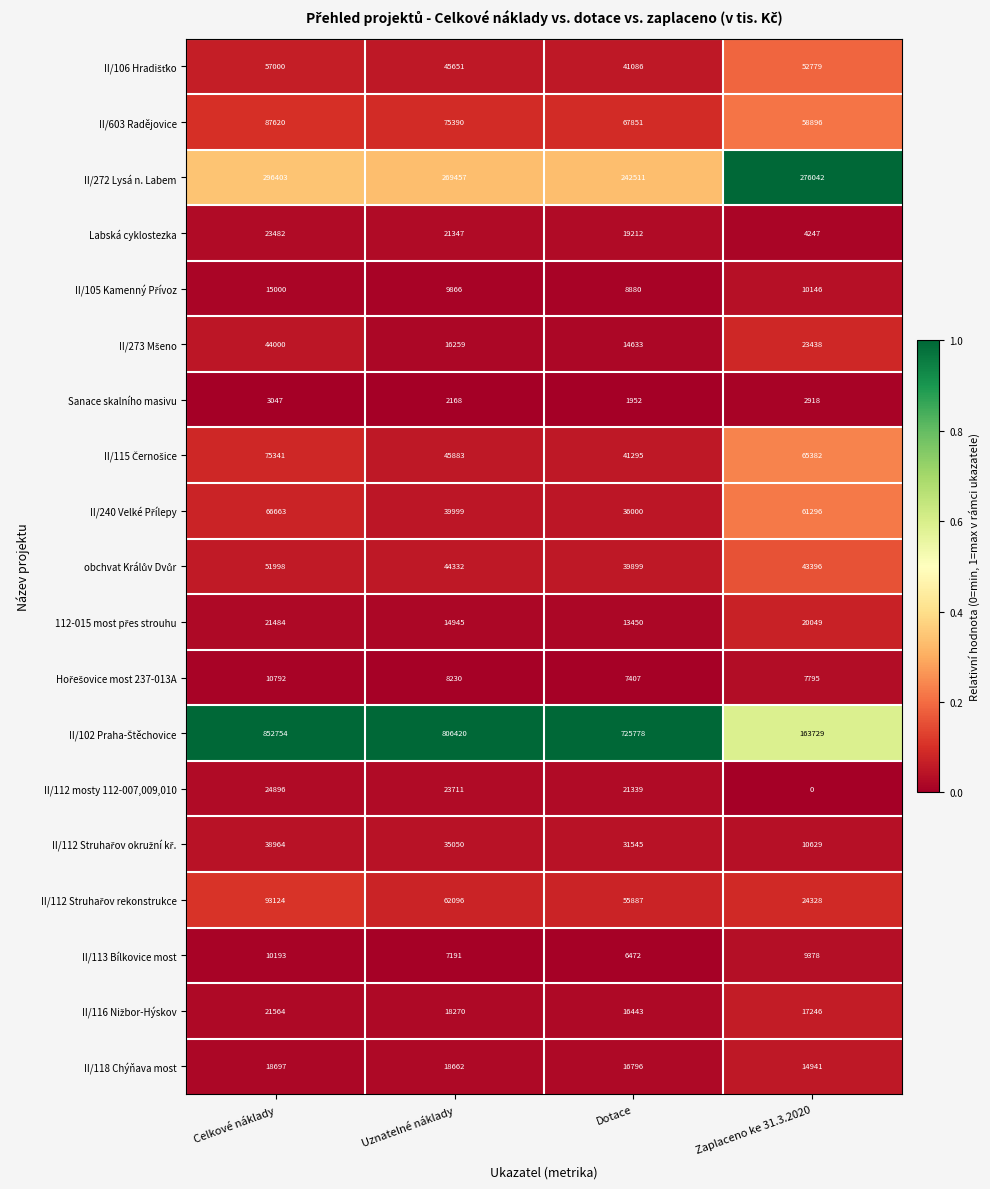

List the labels in order of Labská cyklostezka value, largest first.

Celkové náklady, Uznatelné náklady, Dotace, Zaplaceno ke 31.3.2020